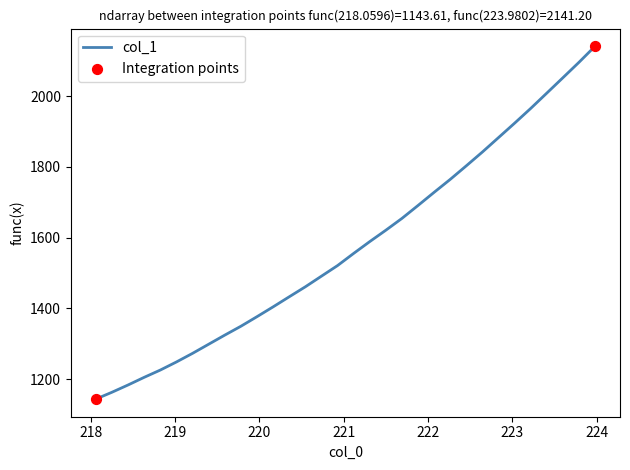

What is the difference between the maximum and minimum values?

997.6